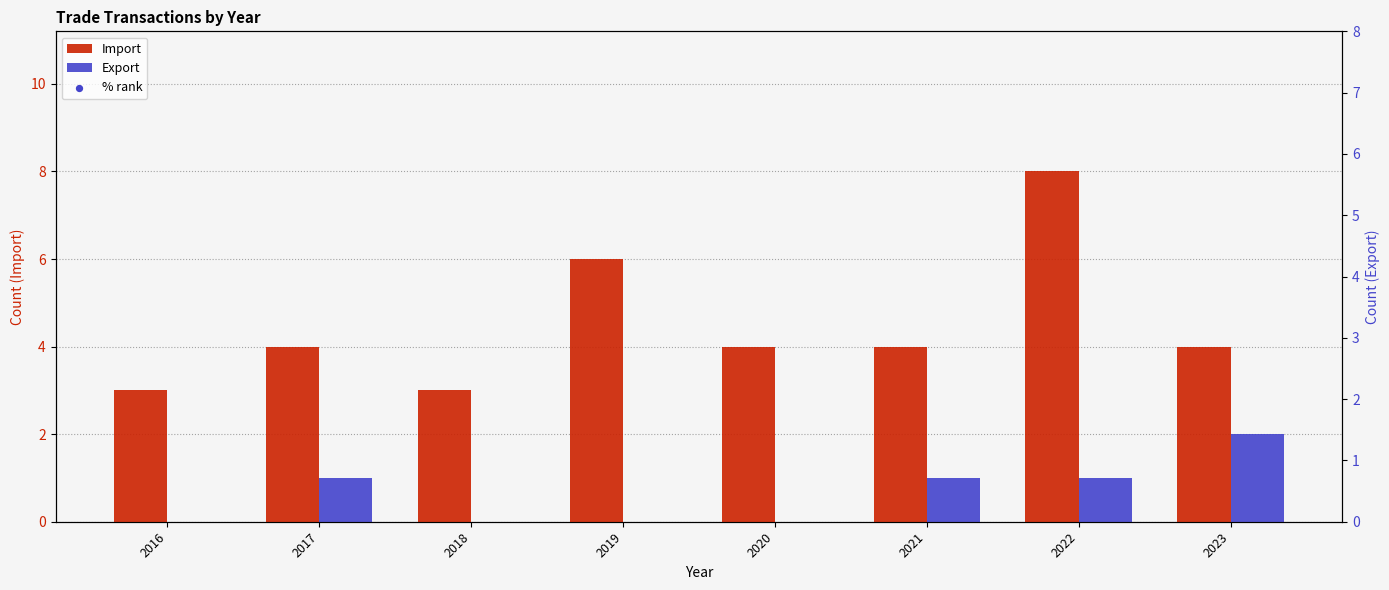

Is the value of % rank at 2023 greater than the value of Export at 2018?

Yes